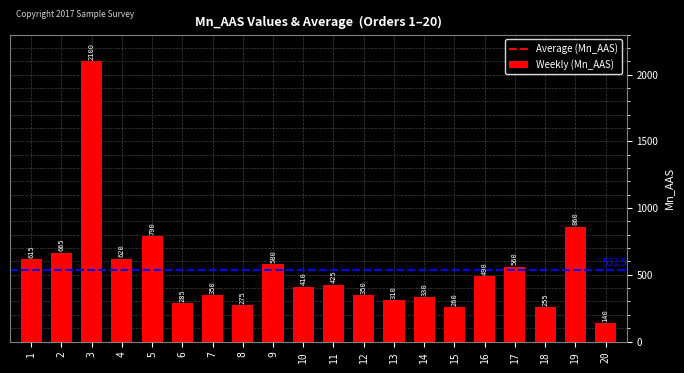

The chart shows a value of 350 at 12. True or false?

True